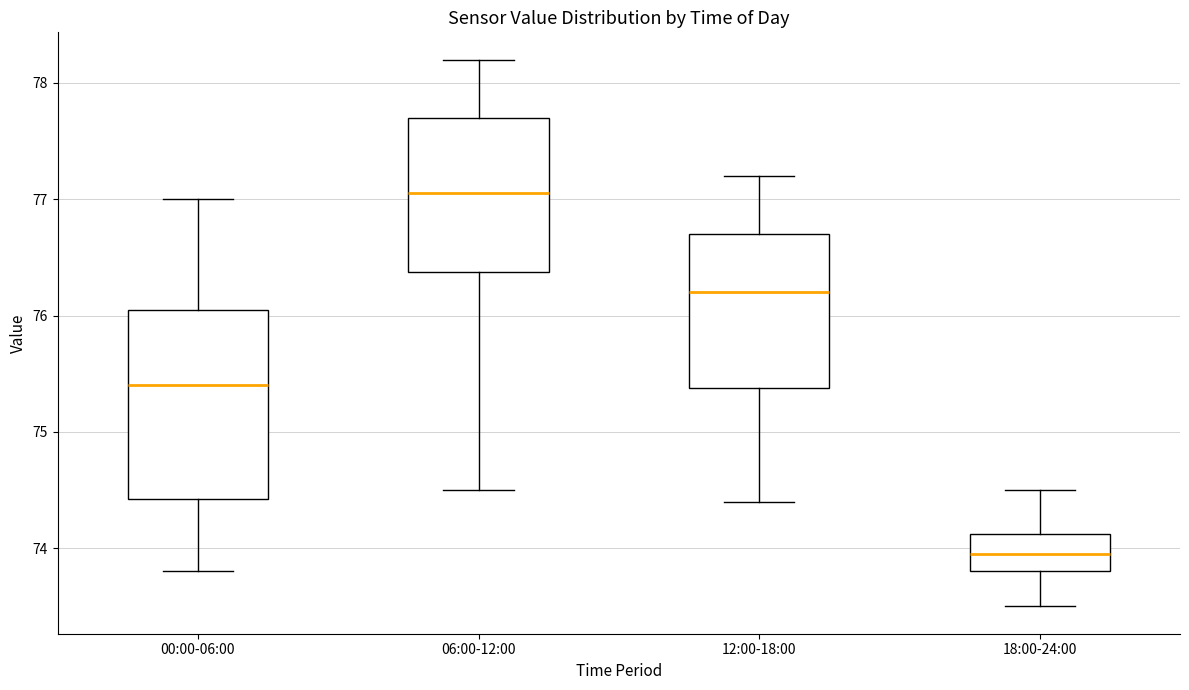

Reading left to right, read every box against the y-axis: the position of its median line, the range the box covers, and the ends of its whiskers. The values are not printed on the chart, so give them approximately, as read against the axis.

00:00-06:00: median 75.4, box 74.4 to 76.1, whiskers 73.8 to 77.0
06:00-12:00: median 77.1, box 76.4 to 77.7, whiskers 74.5 to 78.2
12:00-18:00: median 76.2, box 75.4 to 76.7, whiskers 74.4 to 77.2
18:00-24:00: median 74.0, box 73.8 to 74.1, whiskers 73.5 to 74.5